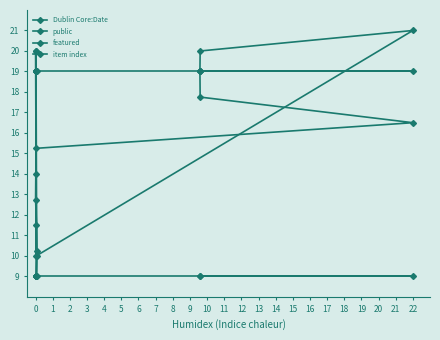

True or false: featured has more than 2 interior local peaks.

False